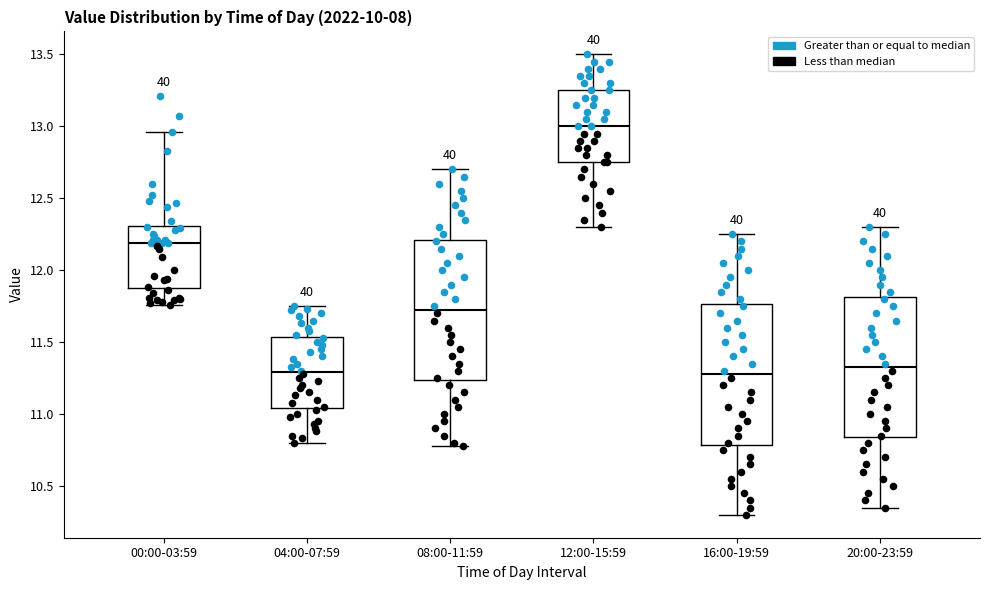

Which box has the highest median line?

12:00-15:59